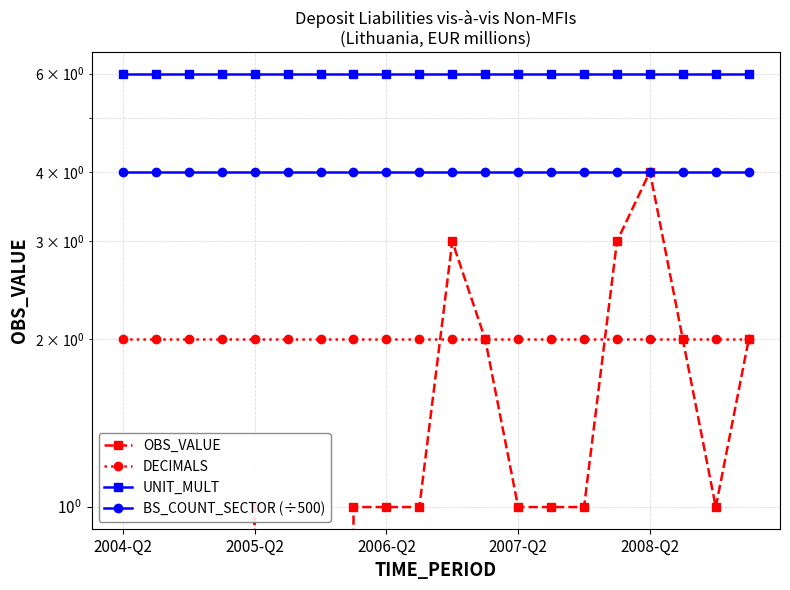

True or false: DECIMALS has more than 0 interior local peaks.

False